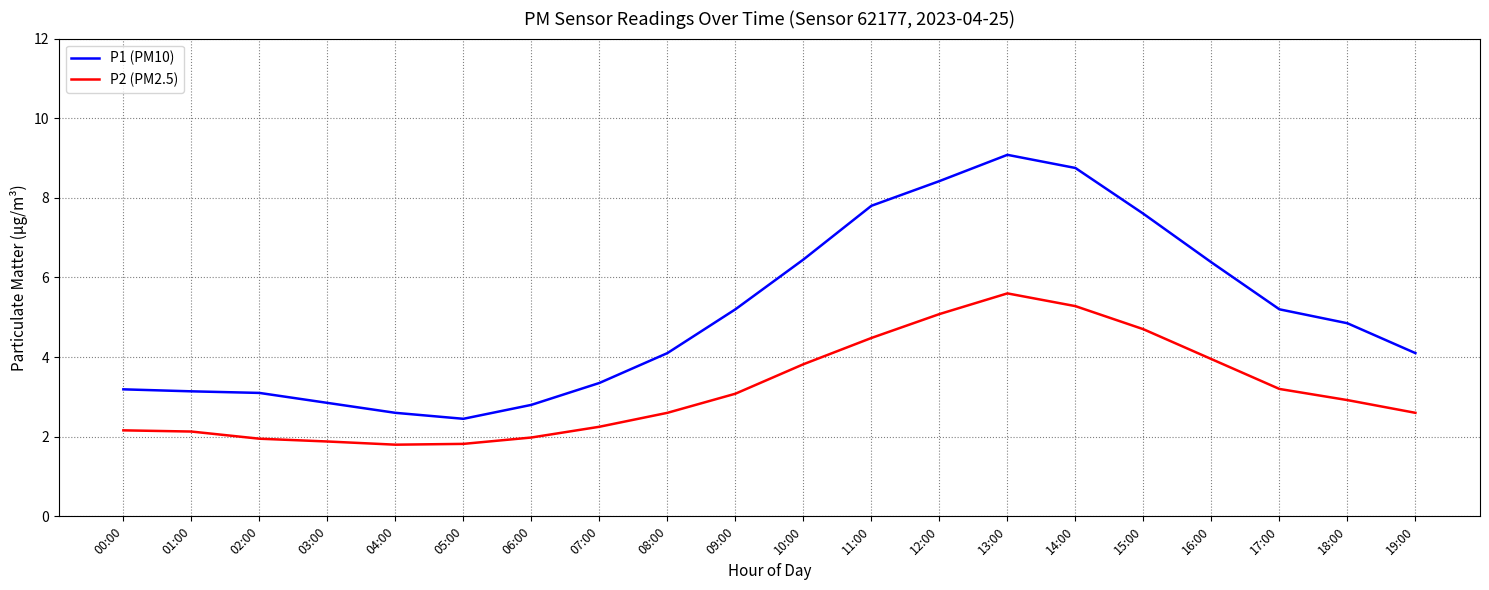

At which category is the sum across all series the highest?

13:00